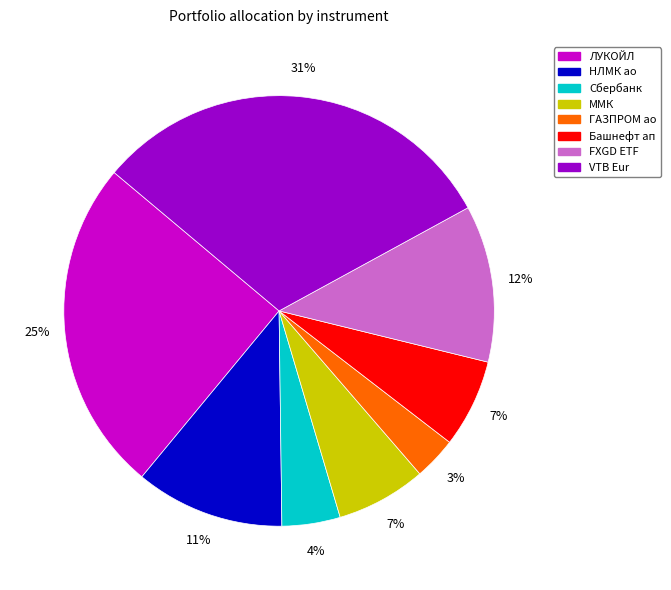

True or false: Башнефт ап accounts for 22% of the total.

False